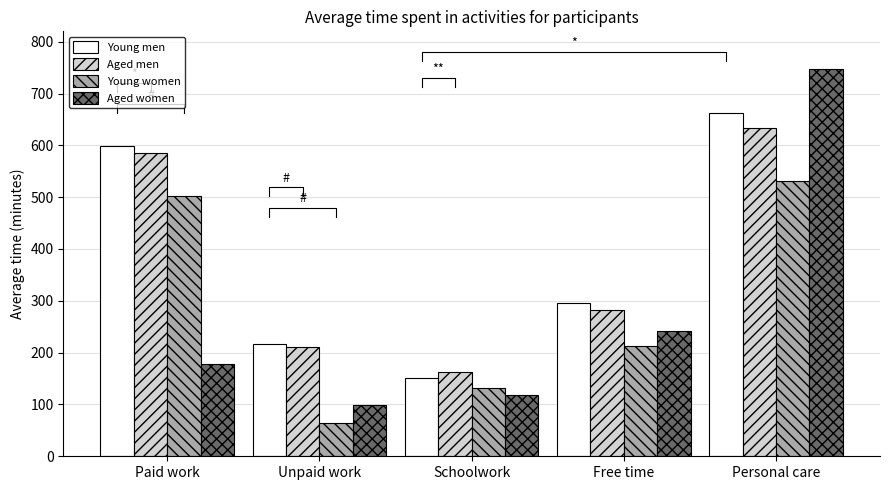

At Paid work, list the series in order from largest to smallest.

Young men, Aged men, Young women, Aged women